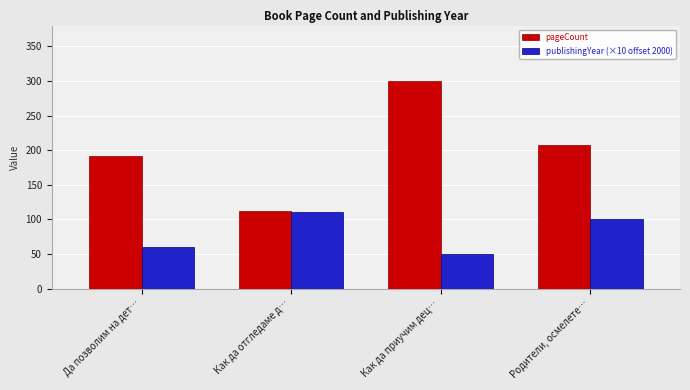

Between Да позволим на дет… and Родители, осмелете…, which series saw the biggest shift?

publishingYear (×10 offset 2000)